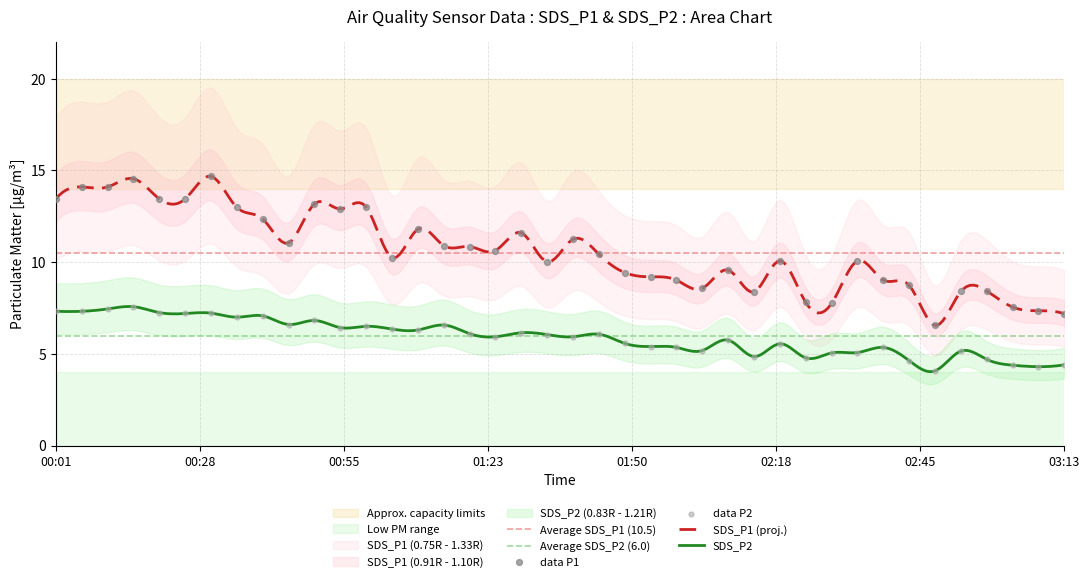

True or false: SDS_P1 (proj.) and SDS_P2 intersect in this chart.

False